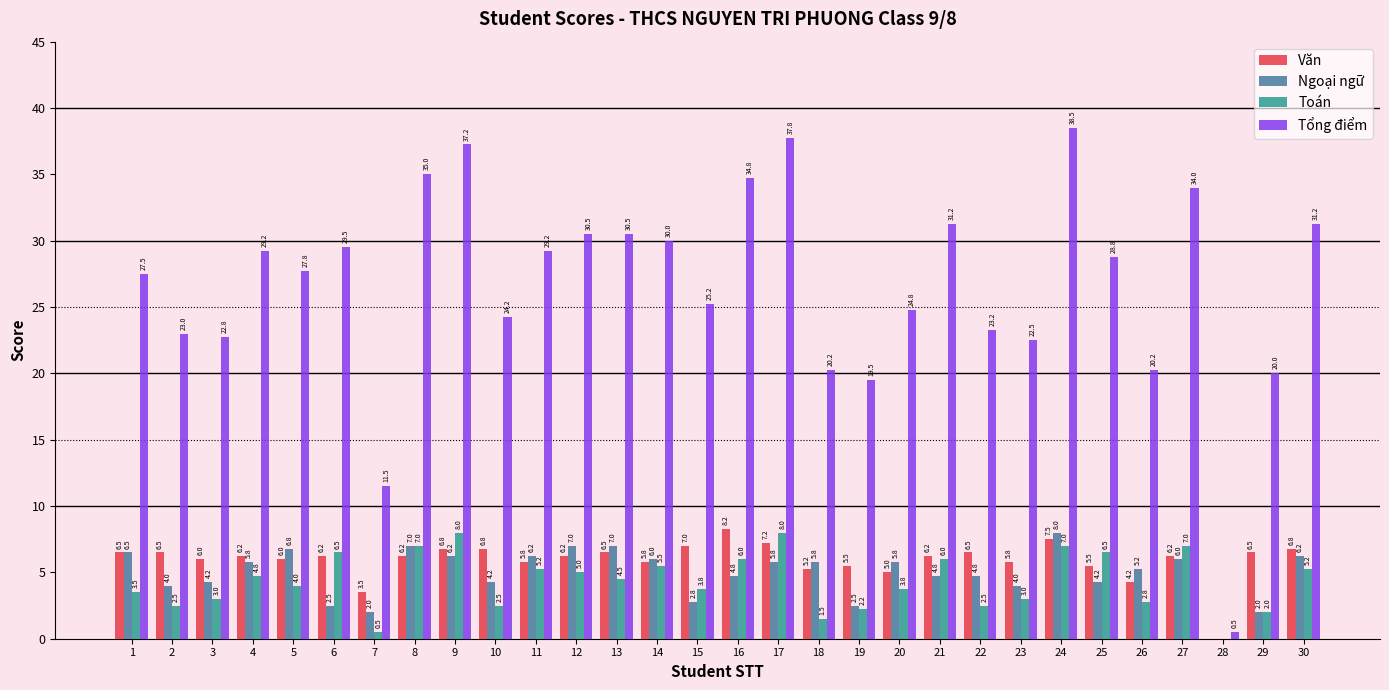

What is the sum of the Ngoại ngữ values at 2 and 27?

10.0